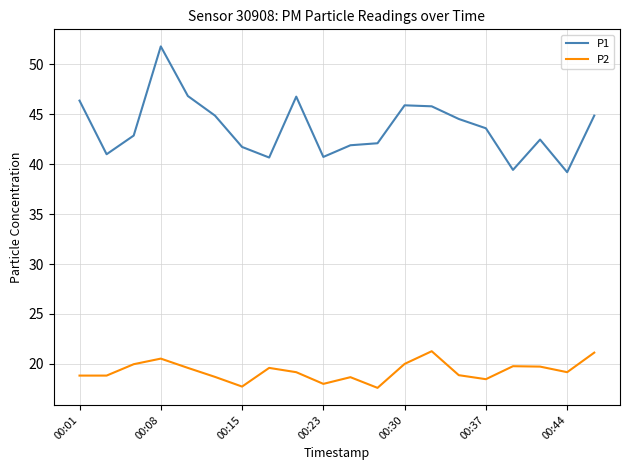

Which series has the largest range (max minus min)?

P1